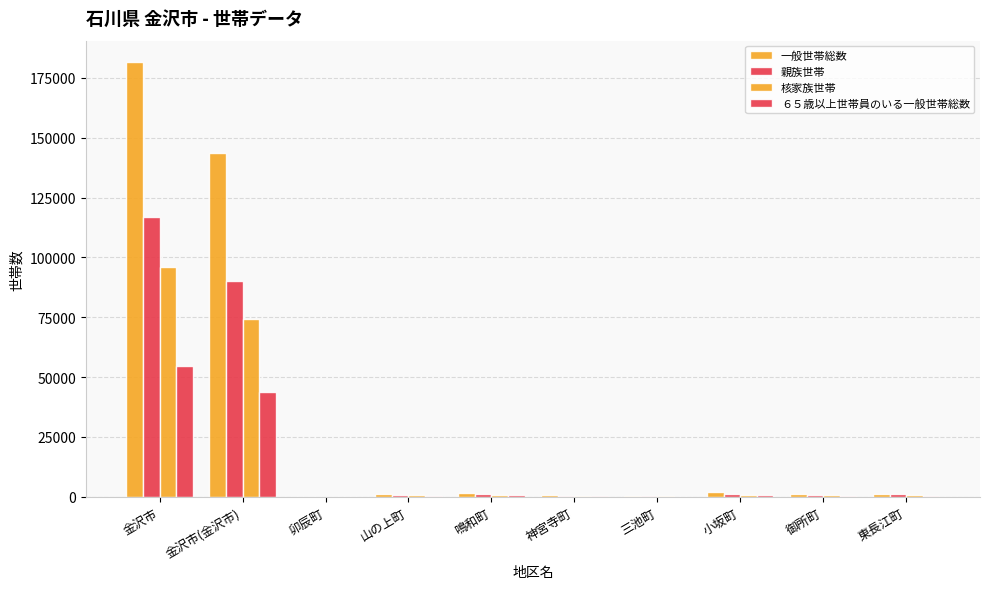

At which label does 一般世帯総数 first exceed 1226?

金沢市